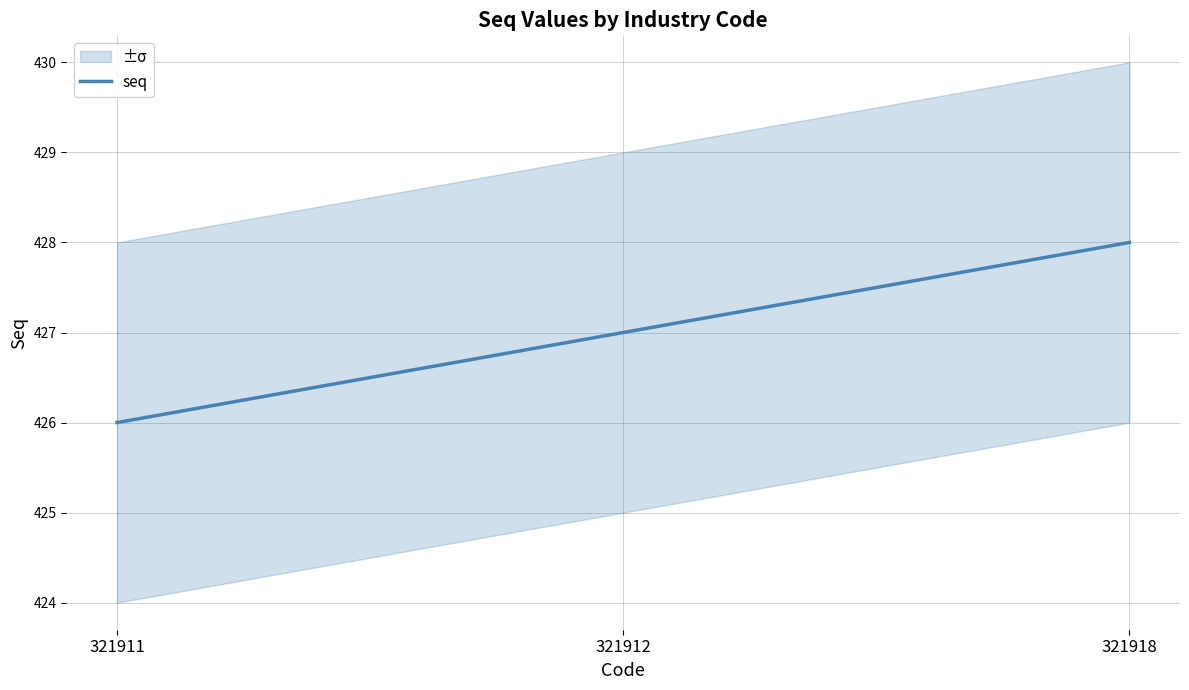

How many lines are shown in the chart?

1